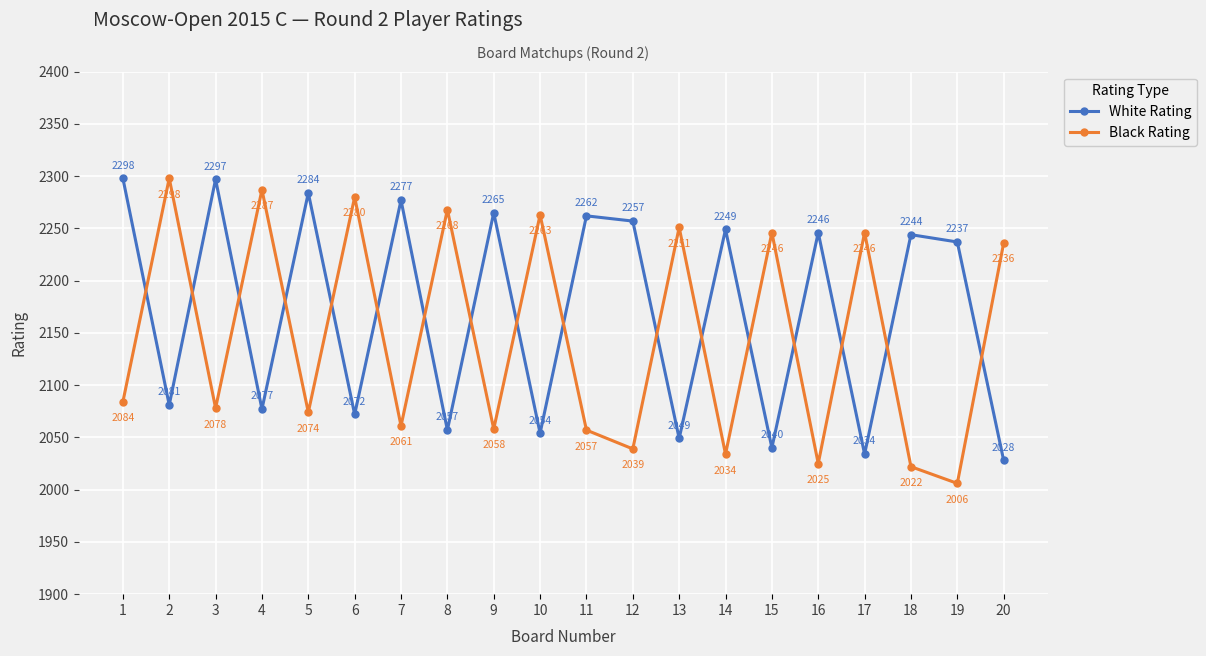

Rank the series at 6 from highest to lowest value.

Black Rating, White Rating